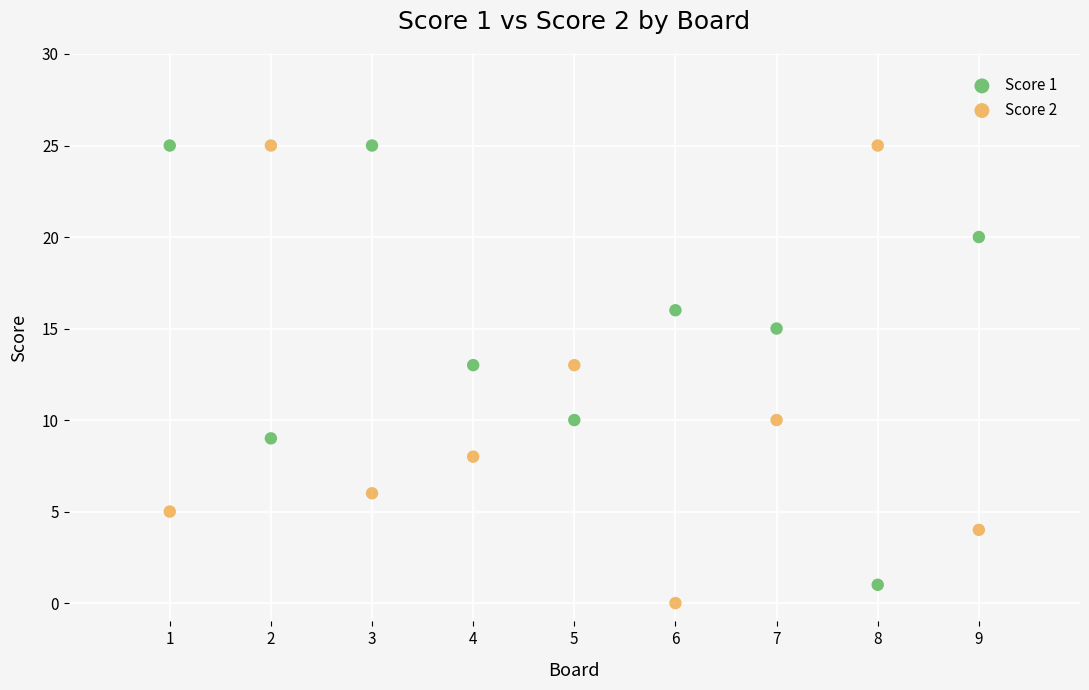

What is the X range (max minus min) for the scatter plot?

8